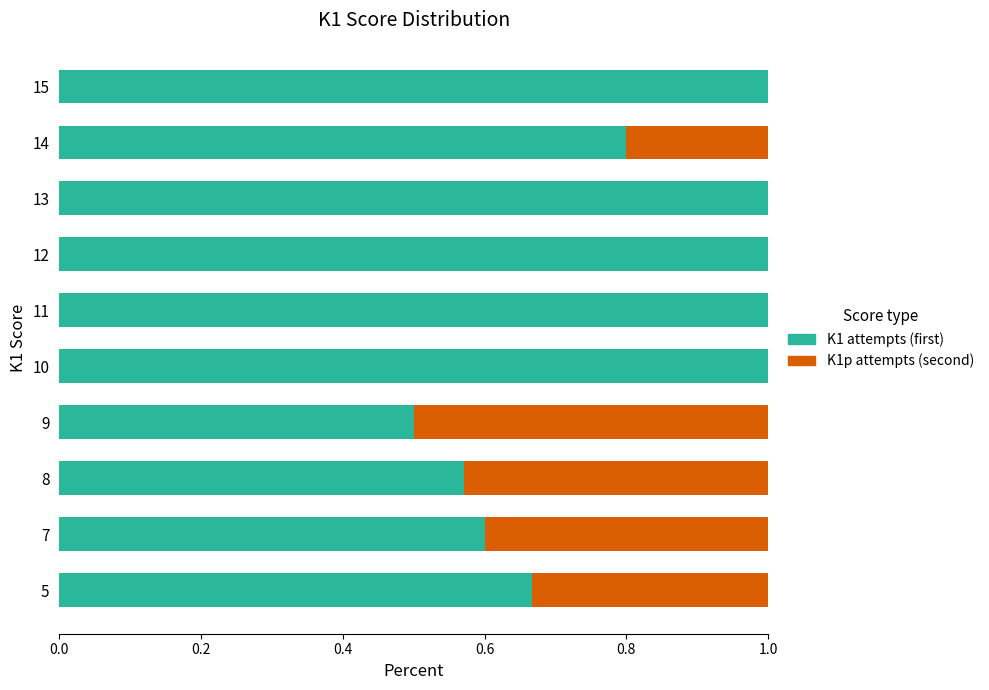

What is the total value across all series at 8?

1.0